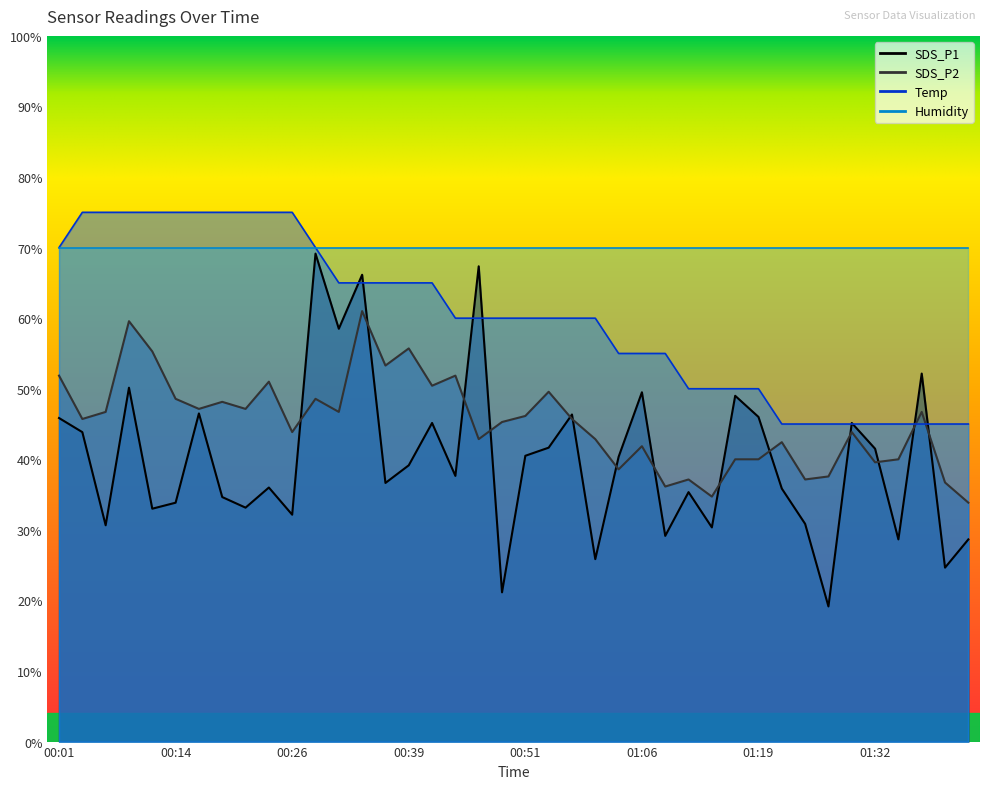

What is the average value of the SDS_P2 series?

45.3